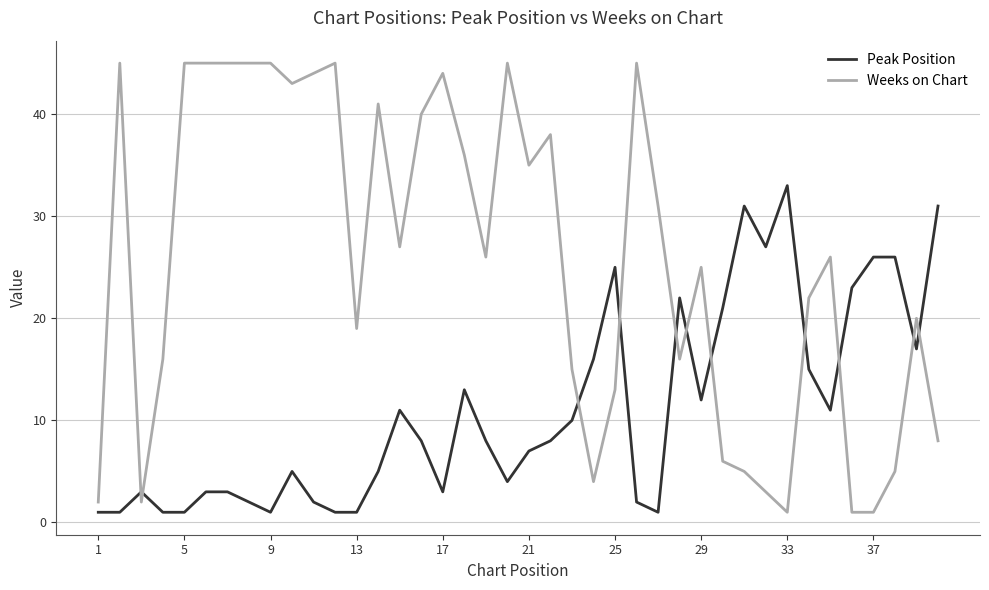

Which series has the largest total across all categories?

Weeks on Chart